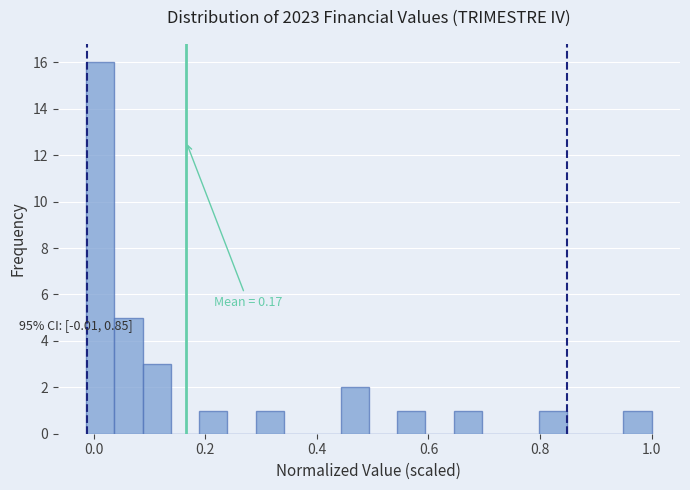

Read against the x-axis, roughly where is the centre of the tallest bar?

0.02